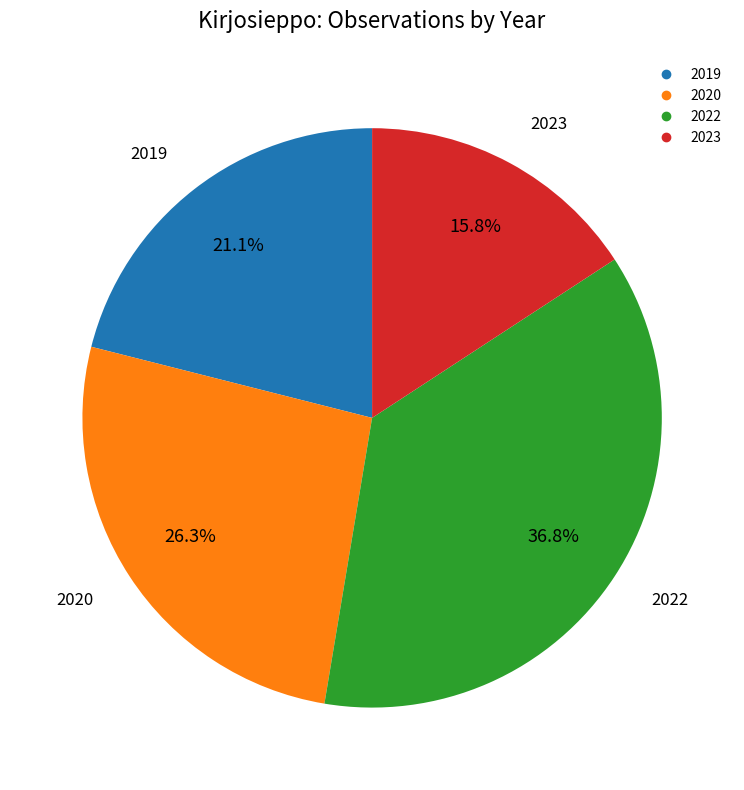

What percentage is NOT represented by 2020?

73.7%